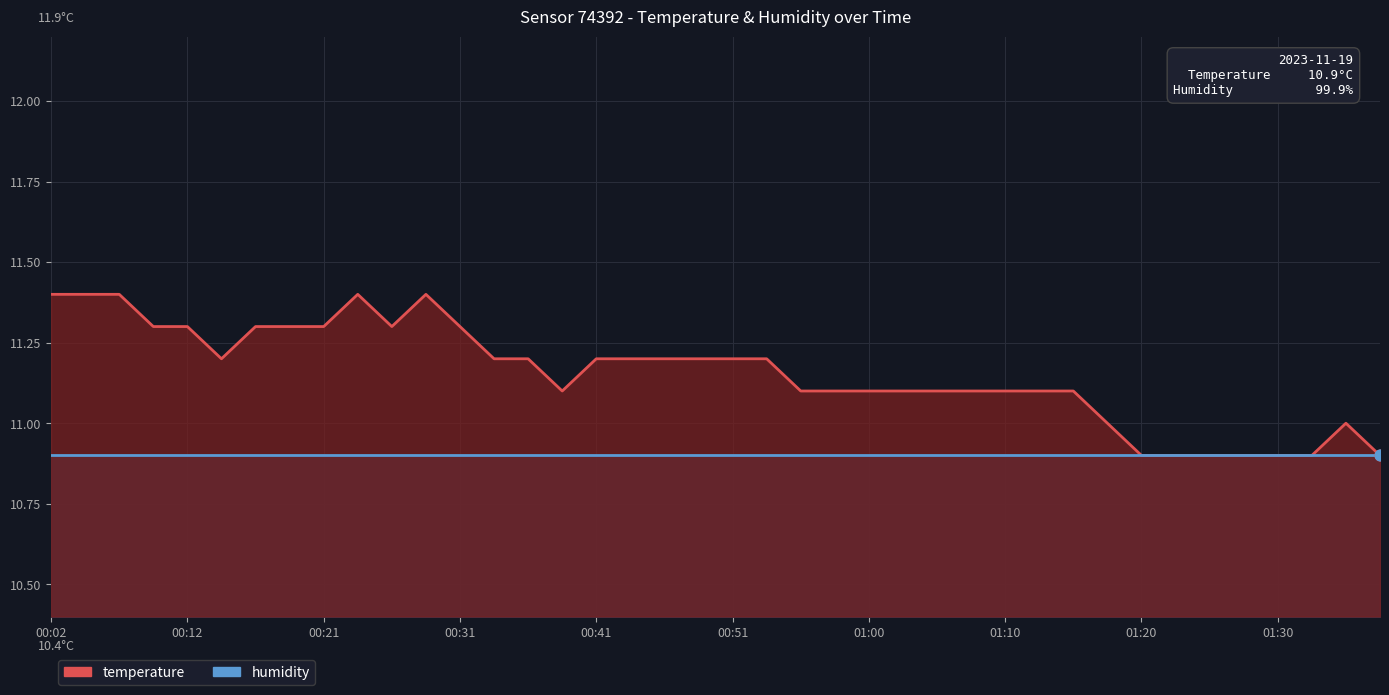

At how many categories does at least one series exceed 11?

31